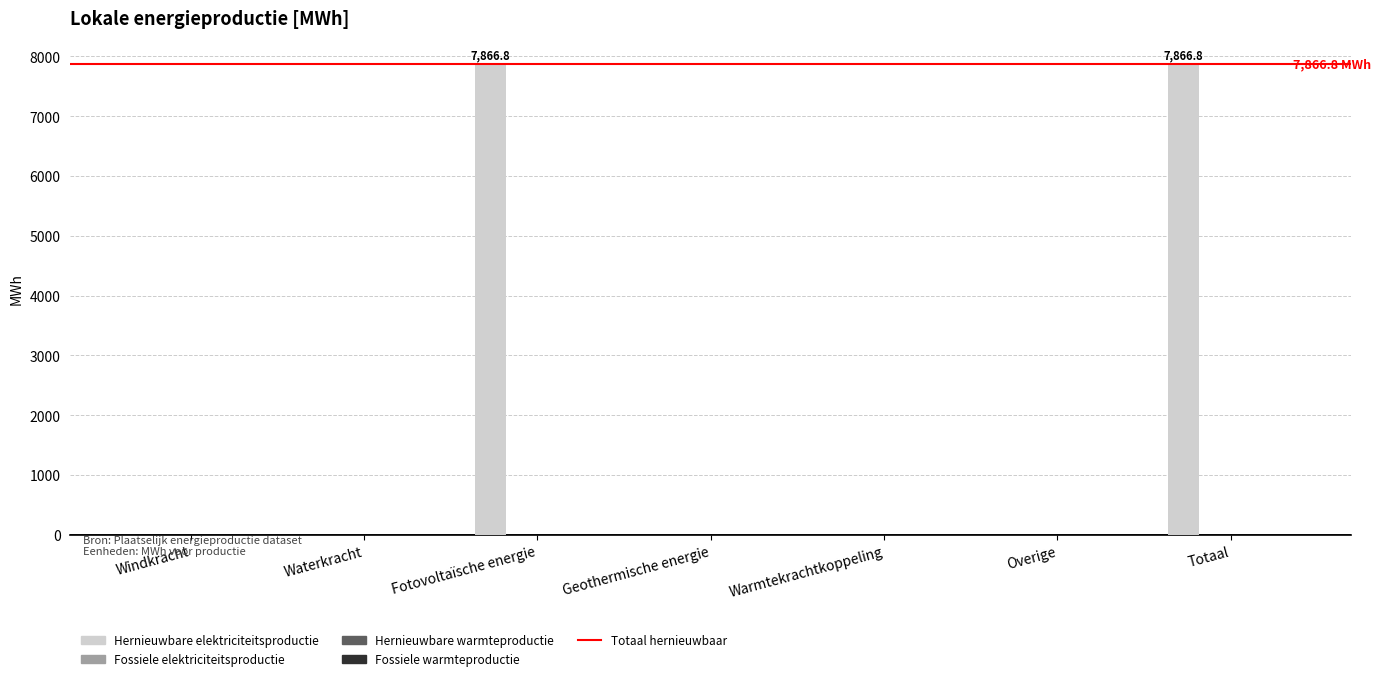

What is the sum of all values?

15733.6